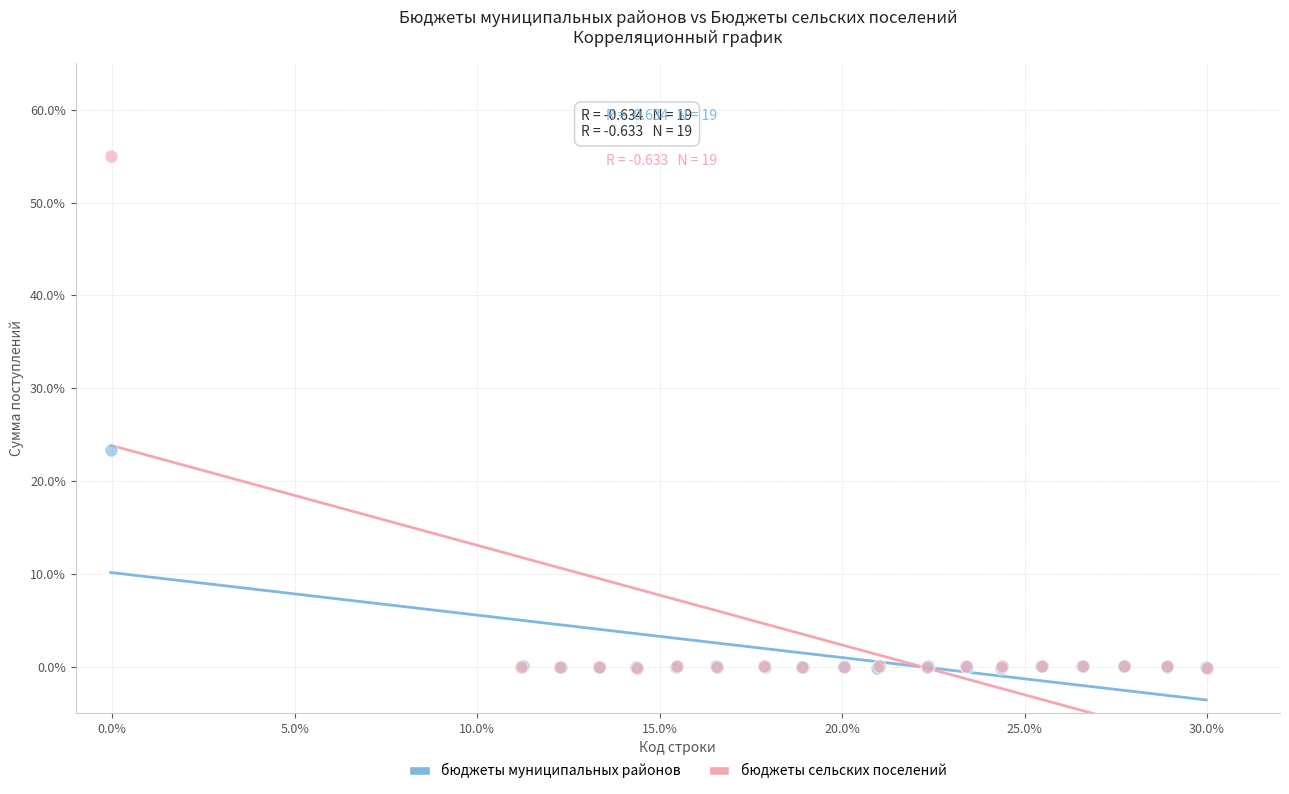

Which series has the widest spread of Y values?

бюджеты сельских поселений